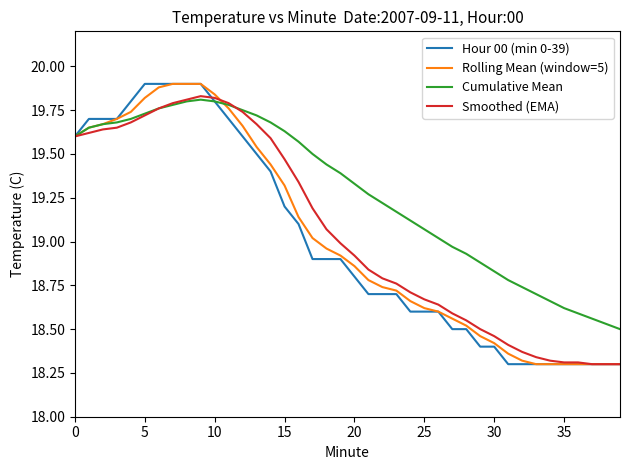

What is the maximum value shown in the chart?

19.9